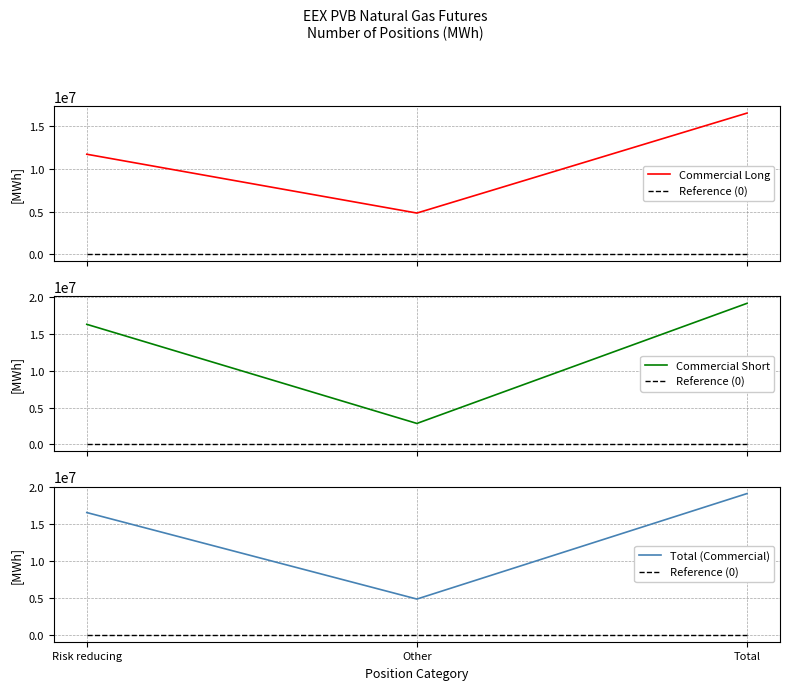

At how many categories does at least one series exceed 7475317?

2